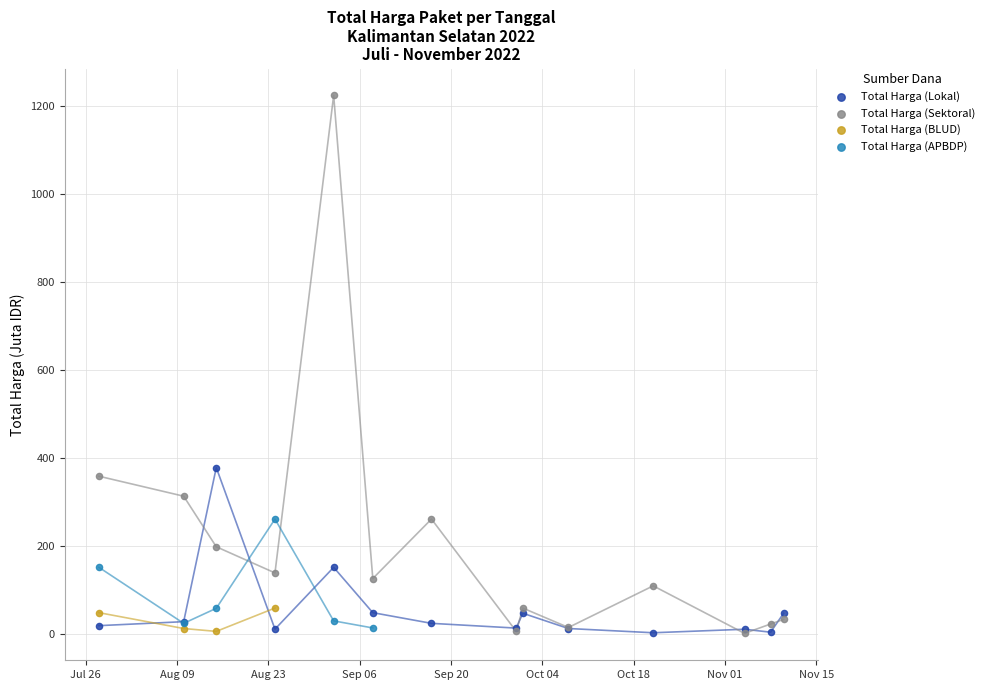

Which series has the largest total across all categories?

Total Harga (Sektoral)